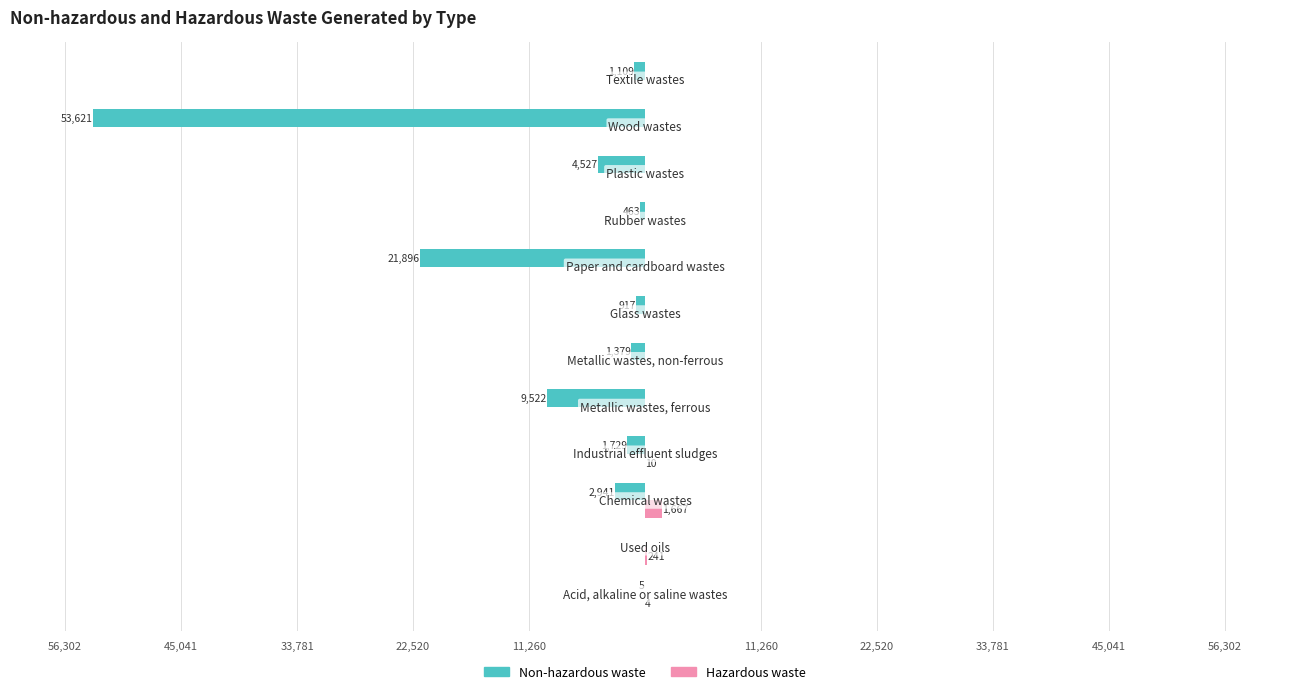

Reading right to left, extract all data points from this chart.

Non-hazardous waste: -1109	-53621	-4527	-463	-21896	-917	-1379	-9522	-1729	-2941	0	-5
Hazardous waste: 0	0	0	0	0	0	0	0	10	1667	241	4